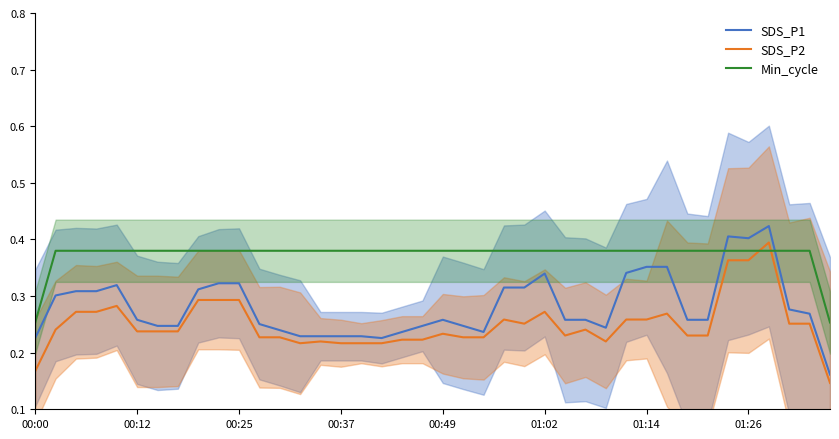

What is the value of the SDS_P1 point at the 9th from the left?

0.3